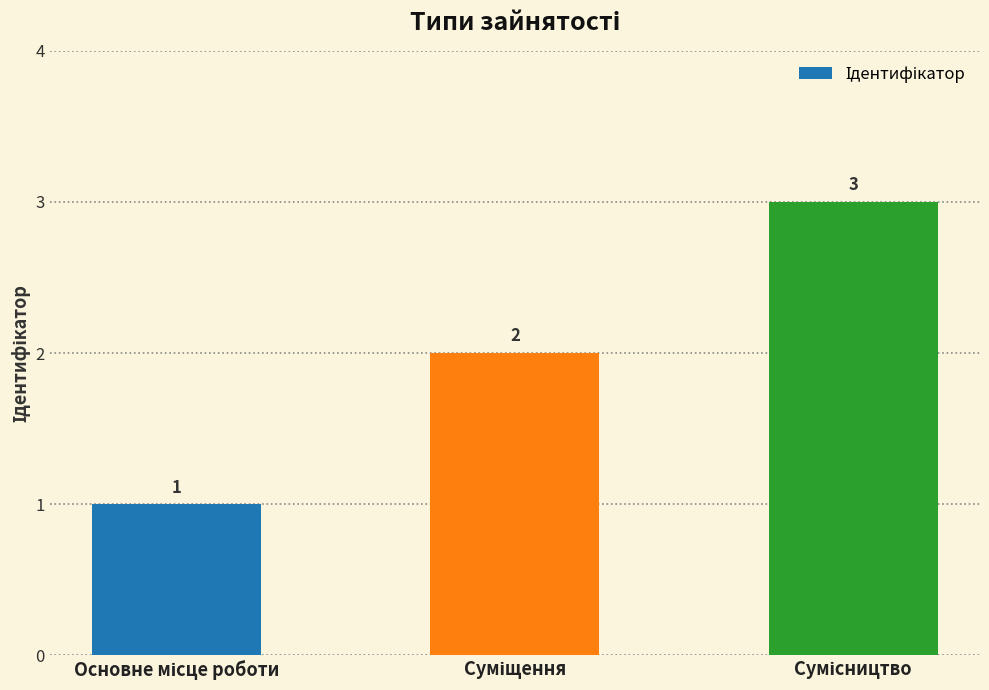

What is the value of the 3rd bar from the left?

3